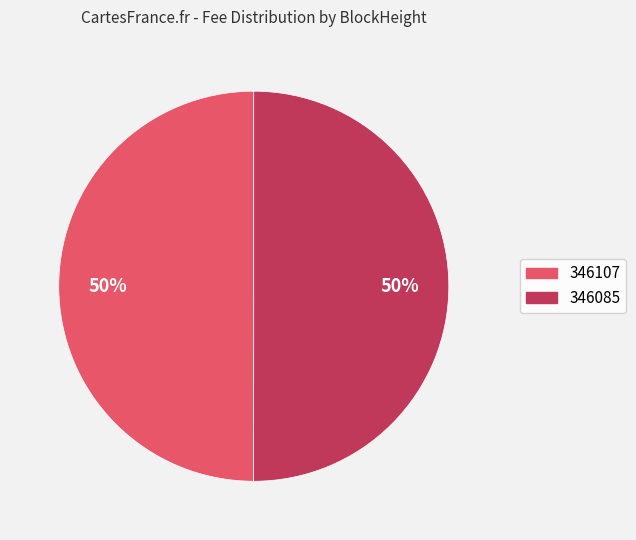

How many slices are in this pie chart?

2